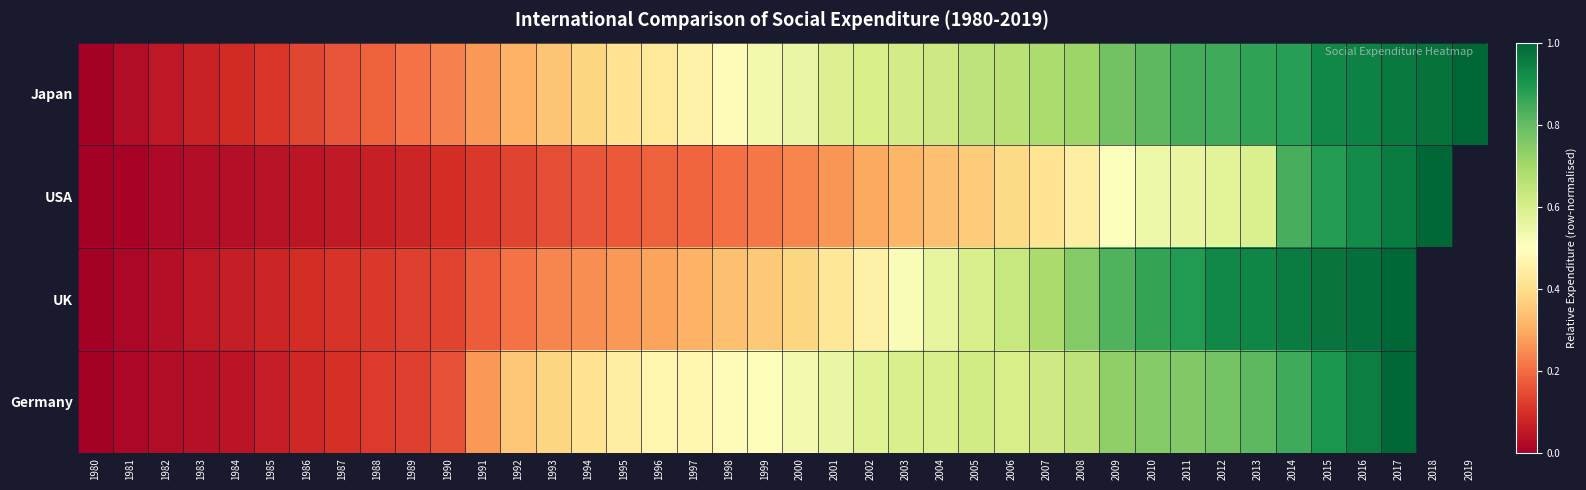

What is the total value across all series at 2016?

3.8